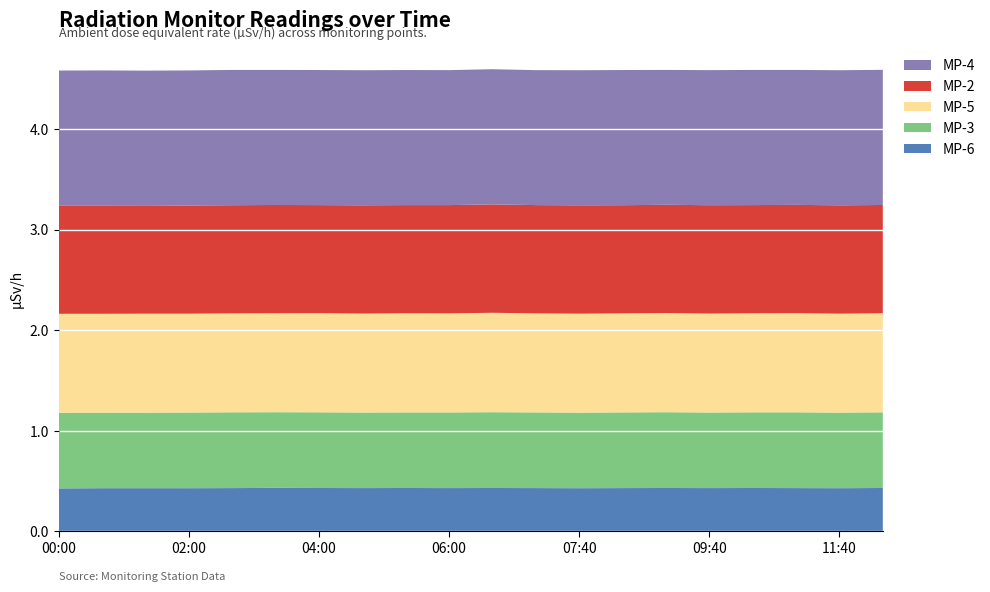

Reading left to right, what are all the values shown in this chart?

MP-6: 00:00=0.4	00:40=0.4	01:20=0.4	02:00=0.4	02:40=0.4	03:20=0.4	04:00=0.4	04:40=0.4	05:20=0.4	06:00=0.4	06:20=0.4	07:00=0.4	07:40=0.4	08:20=0.4	09:00=0.4	09:40=0.4	10:20=0.4	11:00=0.4	11:40=0.4	12:20=0.4
MP-3: 00:00=0.8	00:40=0.8	01:20=0.8	02:00=0.8	02:40=0.8	03:20=0.8	04:00=0.8	04:40=0.8	05:20=0.8	06:00=0.8	06:20=0.8	07:00=0.8	07:40=0.8	08:20=0.8	09:00=0.8	09:40=0.8	10:20=0.8	11:00=0.8	11:40=0.8	12:20=0.8
MP-5: 00:00=1.0	00:40=1.0	01:20=1.0	02:00=1.0	02:40=1.0	03:20=1.0	04:00=1.0	04:40=1.0	05:20=1.0	06:00=1.0	06:20=1.0	07:00=1.0	07:40=1.0	08:20=1.0	09:00=1.0	09:40=1.0	10:20=1.0	11:00=1.0	11:40=1.0	12:20=1.0
MP-2: 00:00=1.1	00:40=1.1	01:20=1.1	02:00=1.1	02:40=1.1	03:20=1.1	04:00=1.1	04:40=1.1	05:20=1.1	06:00=1.1	06:20=1.1	07:00=1.1	07:40=1.1	08:20=1.1	09:00=1.1	09:40=1.1	10:20=1.1	11:00=1.1	11:40=1.1	12:20=1.1
MP-4: 00:00=1.3	00:40=1.3	01:20=1.3	02:00=1.3	02:40=1.3	03:20=1.3	04:00=1.3	04:40=1.3	05:20=1.3	06:00=1.3	06:20=1.3	07:00=1.3	07:40=1.3	08:20=1.3	09:00=1.3	09:40=1.3	10:20=1.3	11:00=1.3	11:40=1.3	12:20=1.3